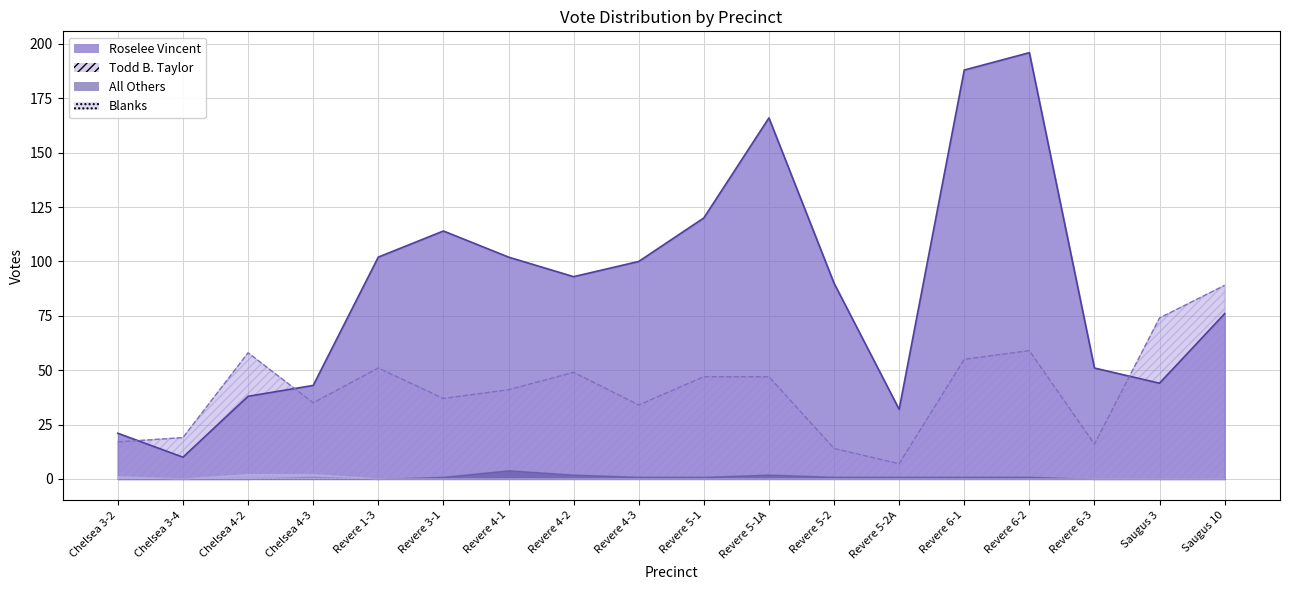

Reading left to right, transcribe all the data shown in this chart.

Roselee Vincent: 21	10	38	43	102	114	102	93	100	120	166	90	32	188	196	51	44	76
Todd B. Taylor: 17	19	58	35	51	37	41	49	34	47	47	14	7	55	59	16	74	89